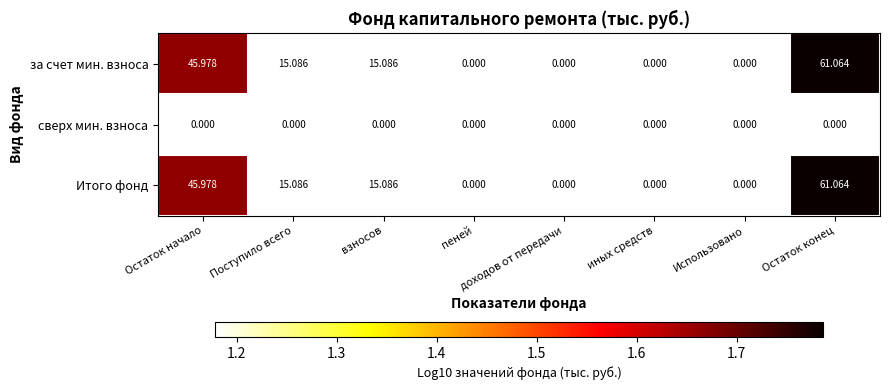

At which category does the chart reach its peak across all series?

Остаток конец